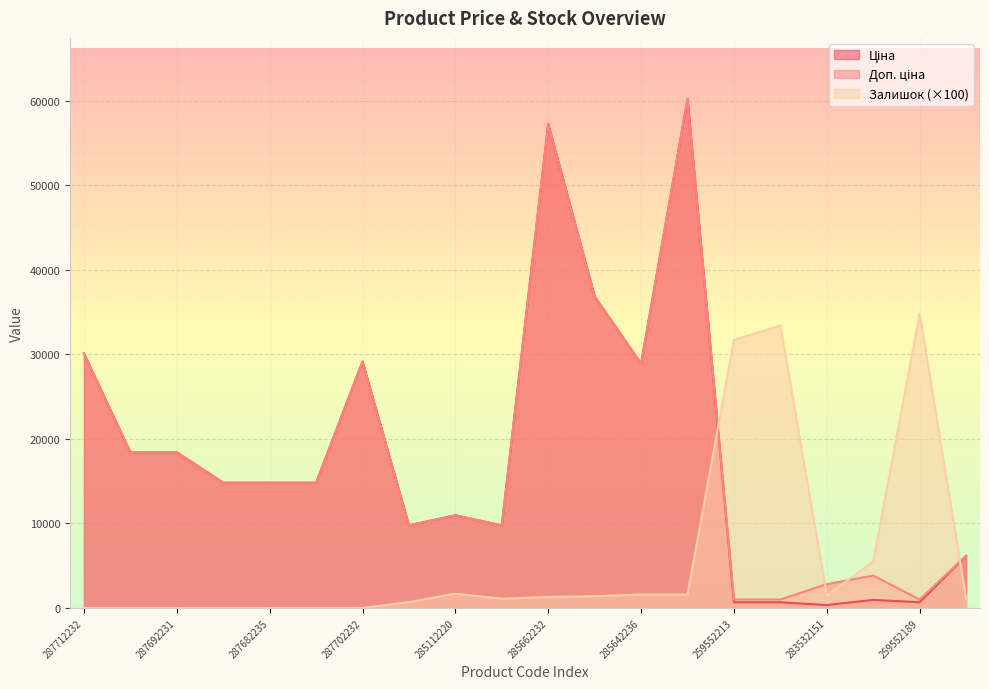

At which category does Доп. ціна reach its first local peak?

287702232